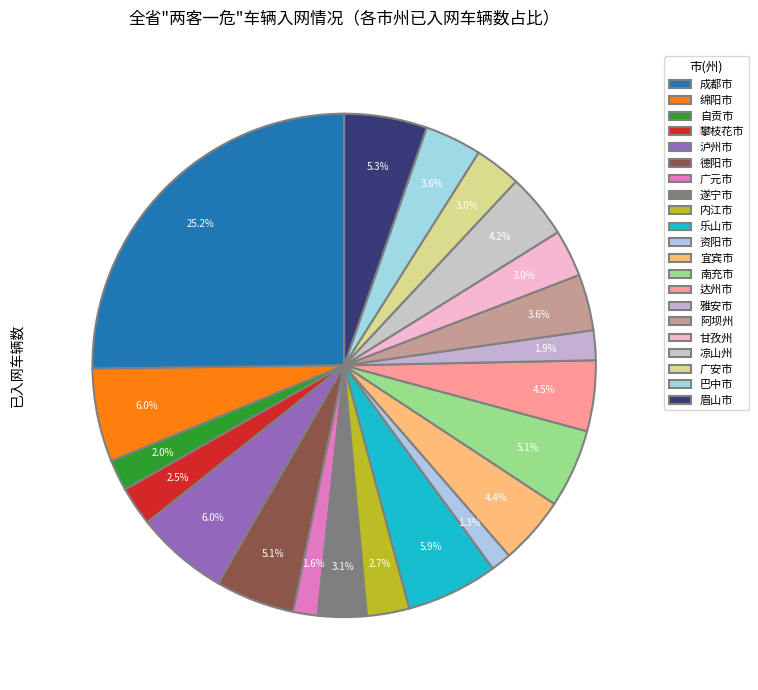

Count the number of slices in the pie.

21